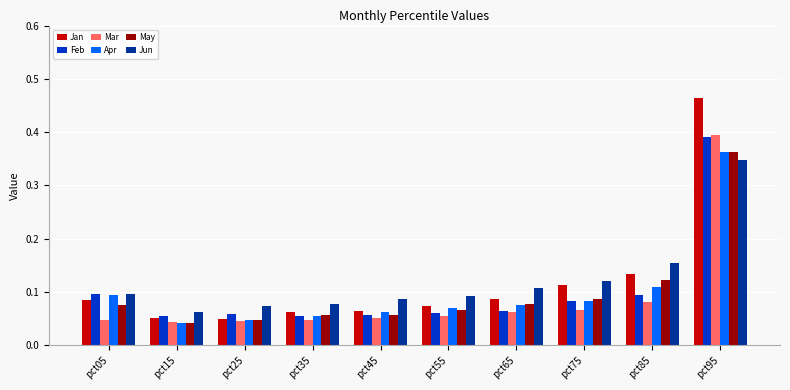

Is it true that Jun equals 0.0 at pct05?

False